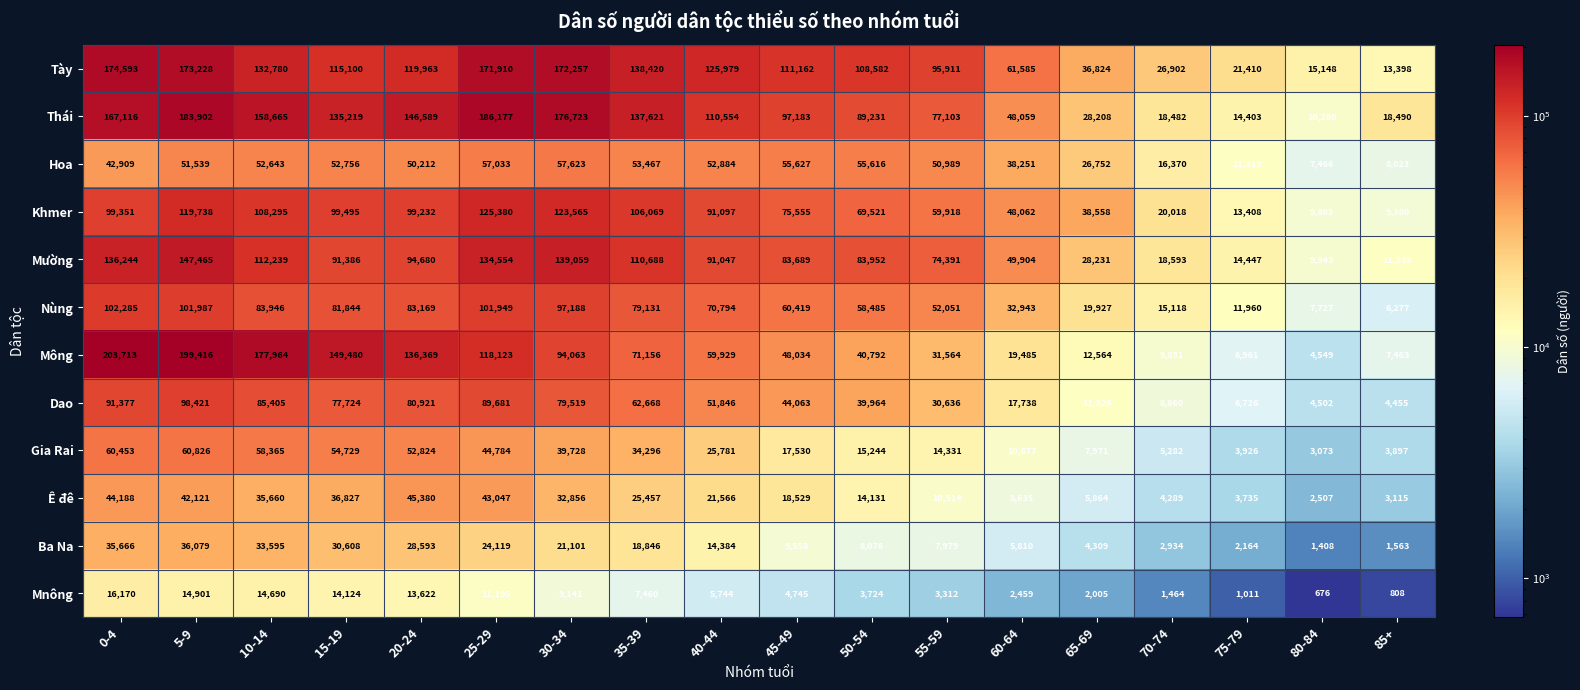

What is the total value across all series at 70-74?

148143